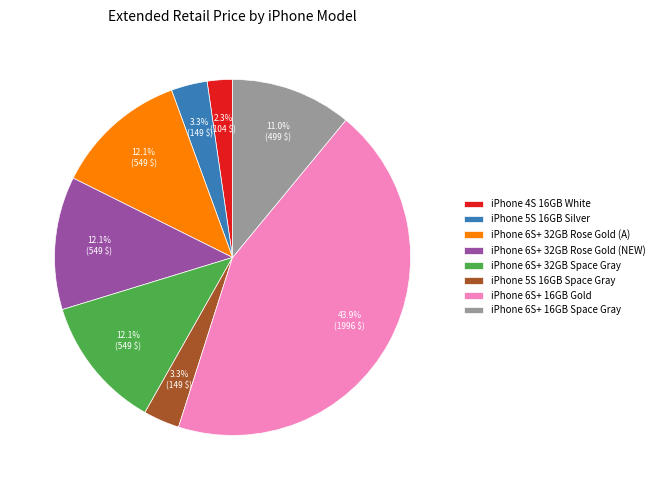

What is the total percentage of iPhone 4S 16GB White and iPhone 6S+ 16GB Space Gray?

13.3%